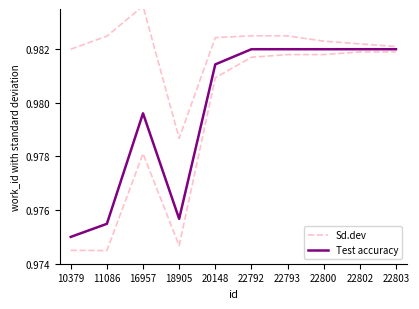

Rank the series at 22803 from highest to lowest value.

Sd.dev, Test accuracy